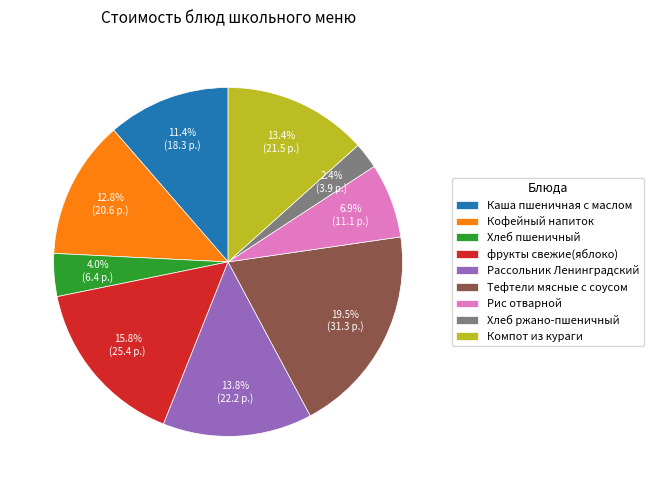

To the nearest percent, what is the average slice percentage?

11%